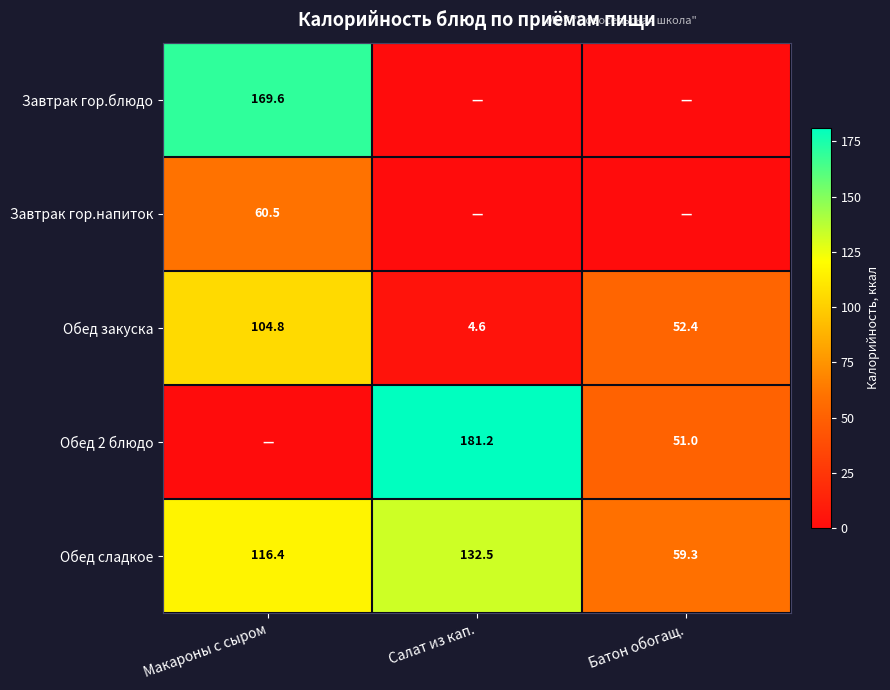

What is the difference between the maximum and minimum values in the Обед сладкое series?

73.2